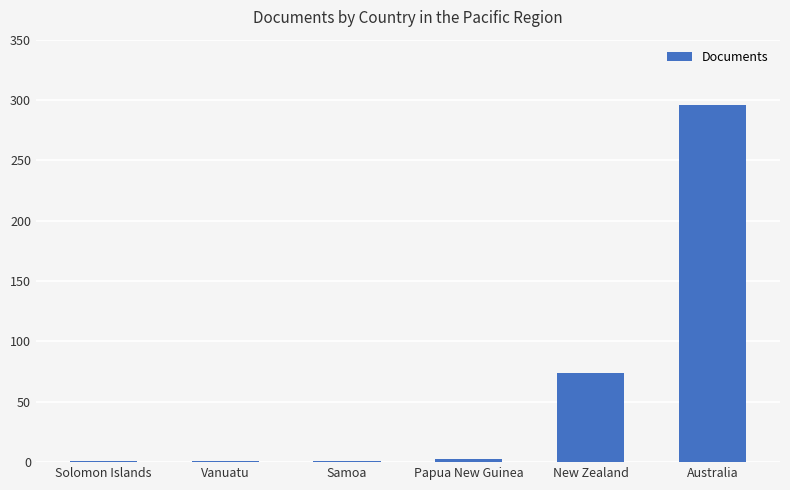

What is the maximum value shown in the chart?

296